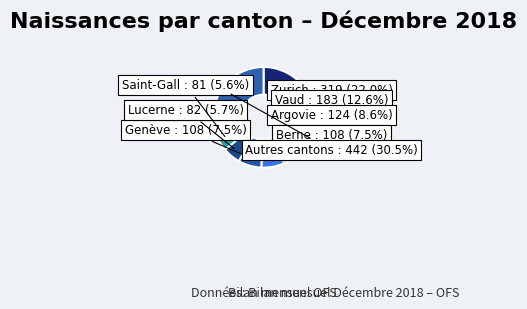

Is there any slice that represents more than half of the pie?

No